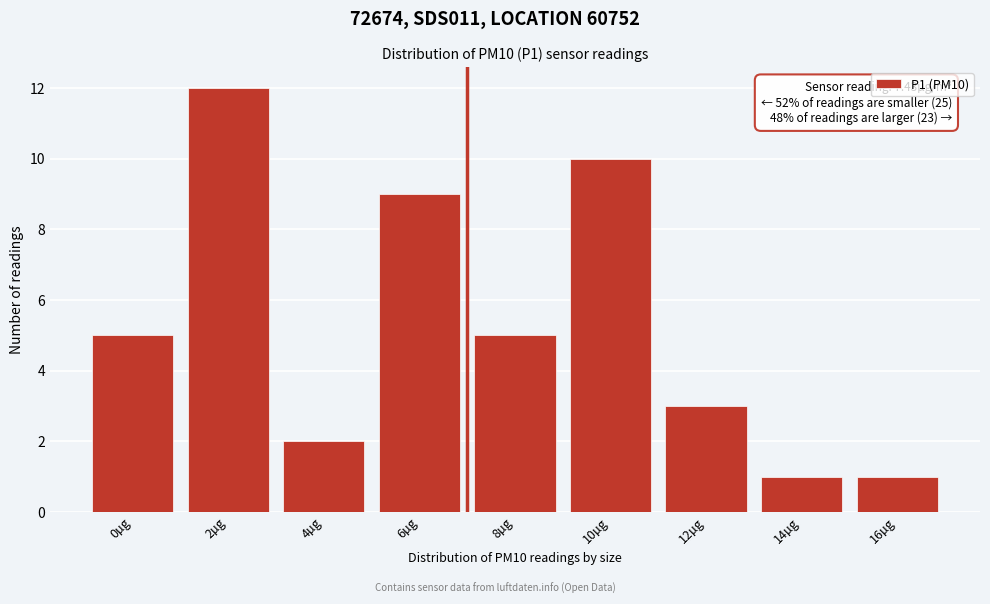

Reading left to right, what are all the values shown in this chart?

5	12	2	9	5	10	3	1	1